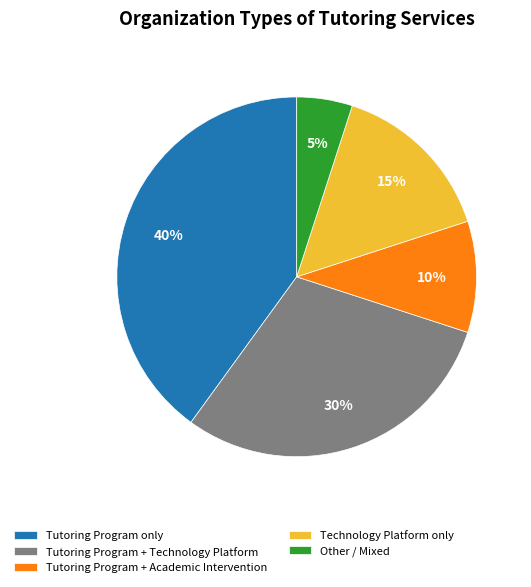

To the nearest percent, what is the difference between the Other / Mixed and Tutoring Program only slice percentages?

35%